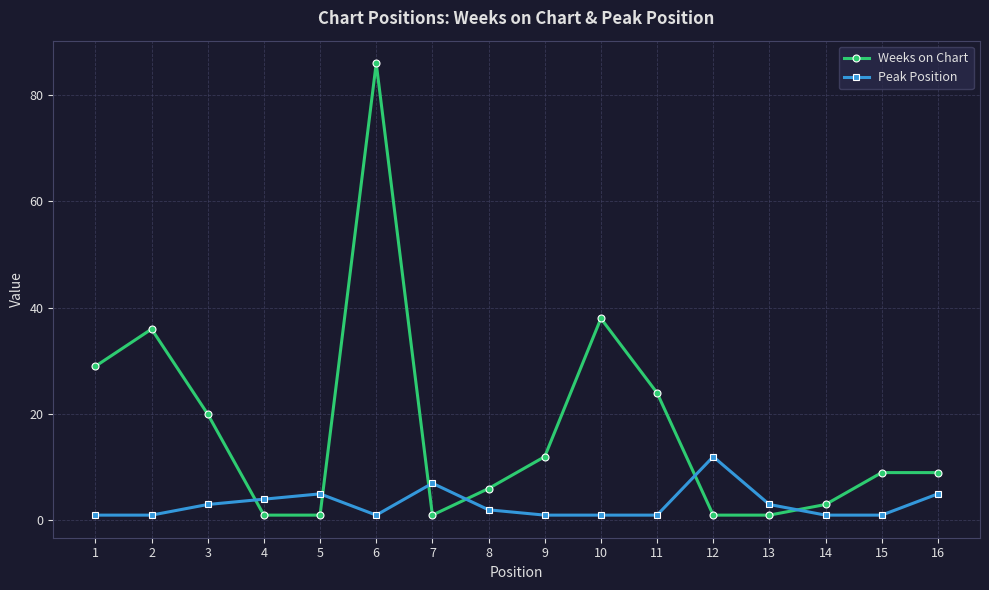

Reading right to left, what are all the values shown in this chart?

Weeks on Chart: 16=9	15=9	14=3	13=1	12=1	11=24	10=38	9=12	8=6	7=1	6=86	5=1	4=1	3=20	2=36	1=29
Peak Position: 16=5	15=1	14=1	13=3	12=12	11=1	10=1	9=1	8=2	7=7	6=1	5=5	4=4	3=3	2=1	1=1